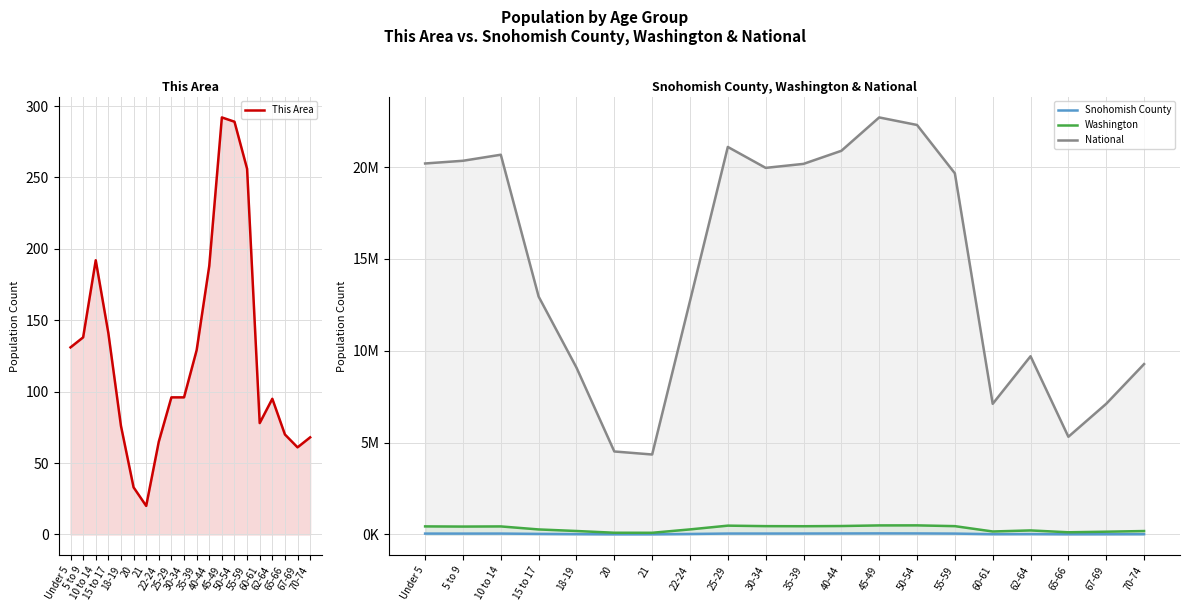

Is the value of Snohomish County at 55-59 greater than the value of Washington at 70-74?

No